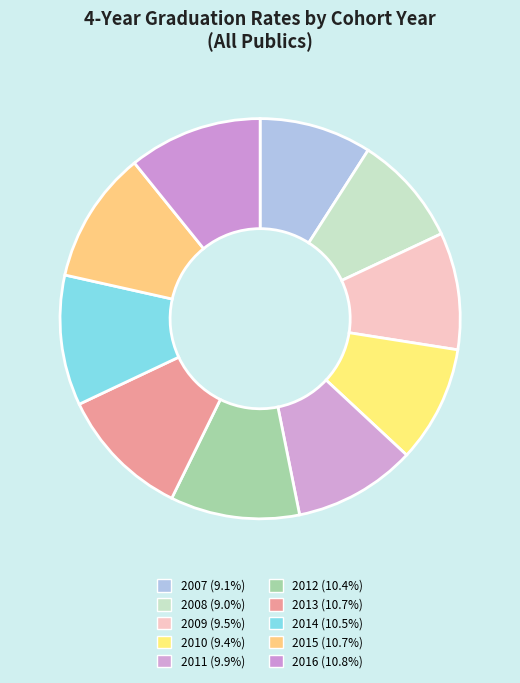

Count the number of slices in the pie.

10